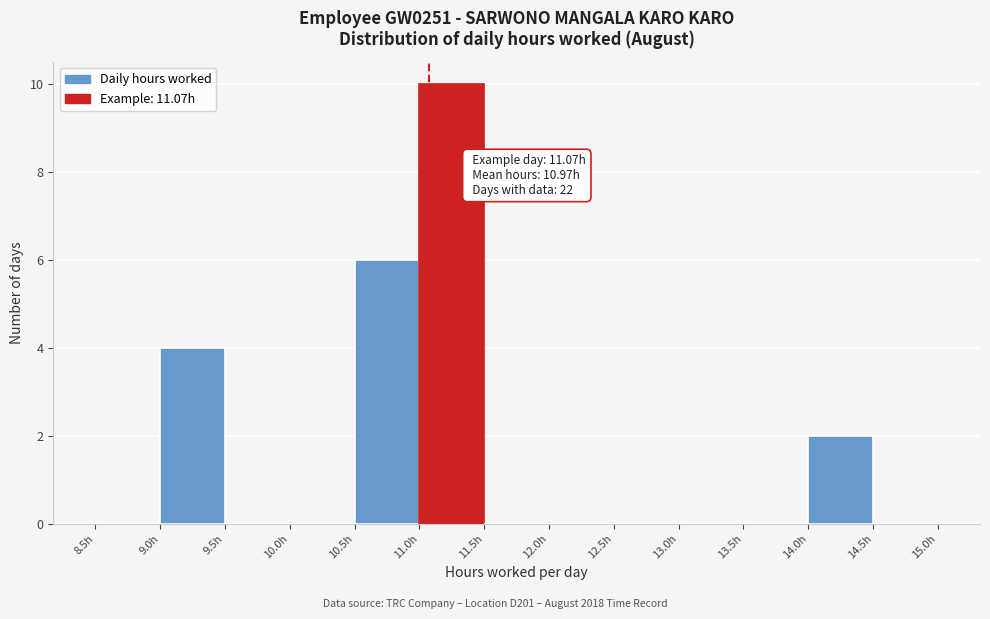

Over which range of the x-axis is the bar tallest?

11.0 to 11.5